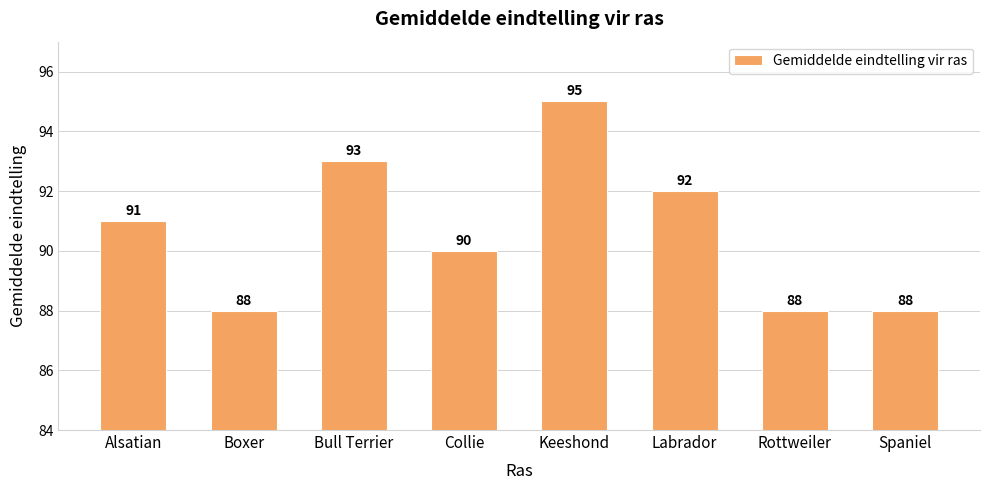

Does the chart contain stacked bars?

No